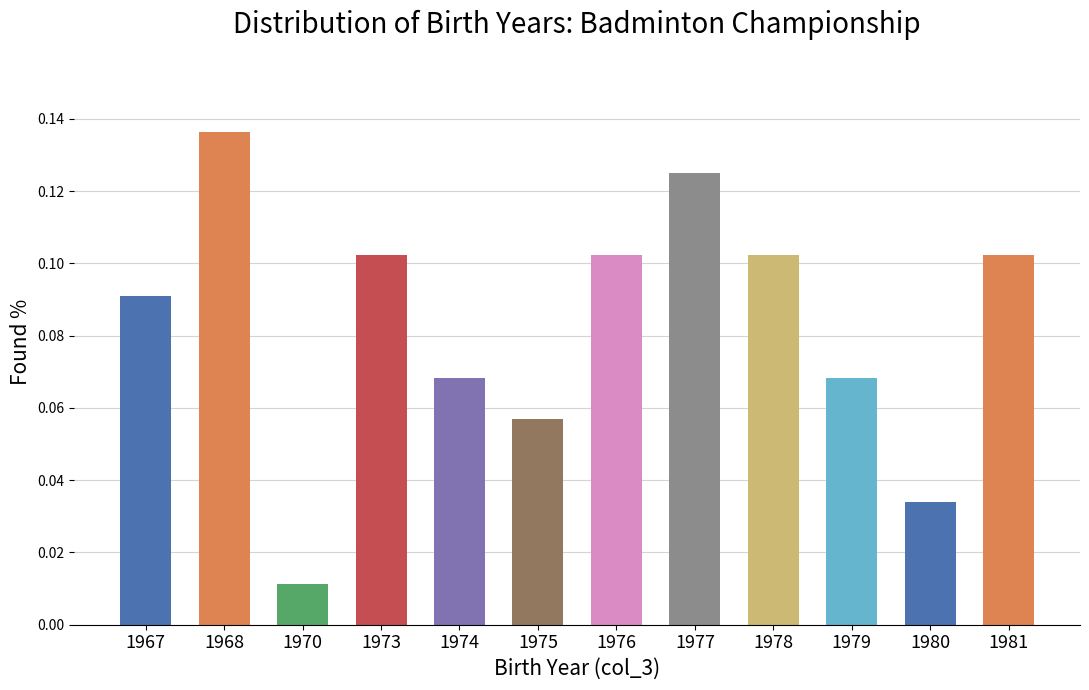

Count the number of data series in this chart.

1